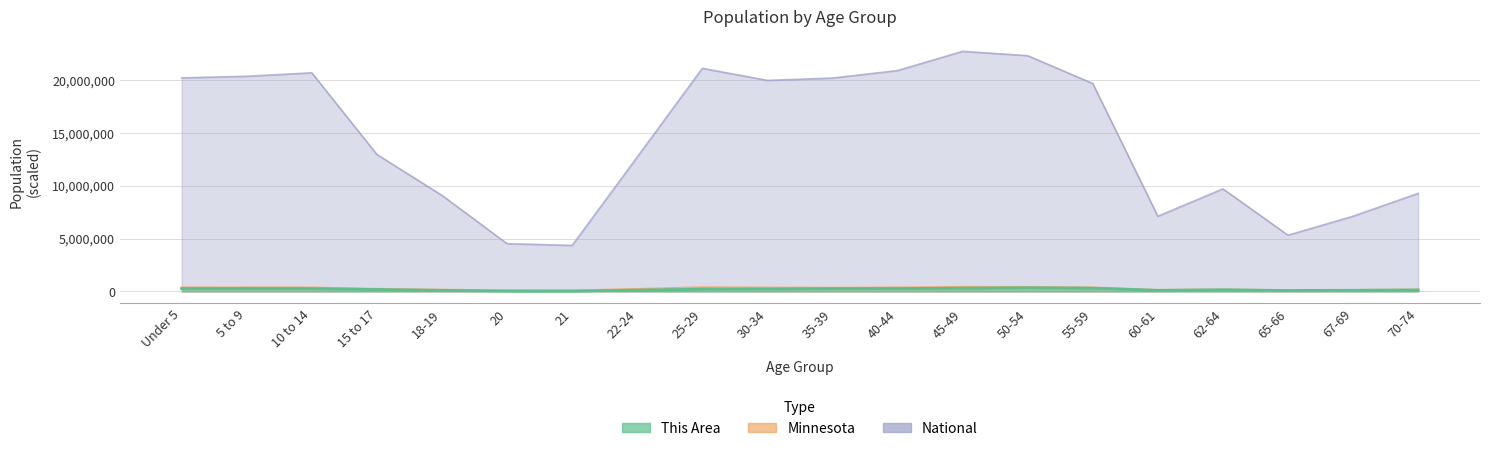

What is the label of the 6th point from the left?

20